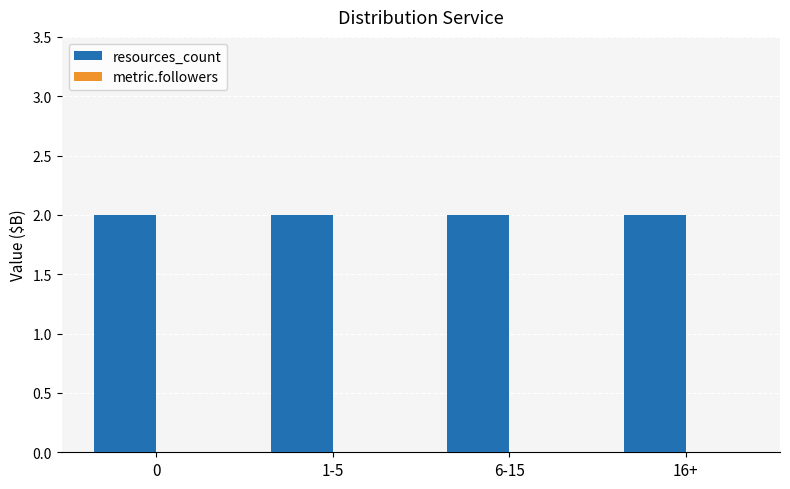

Reading left to right, extract all data points from this chart.

resources_count: 2	2	2	2
metric.followers: 0	0	0	0